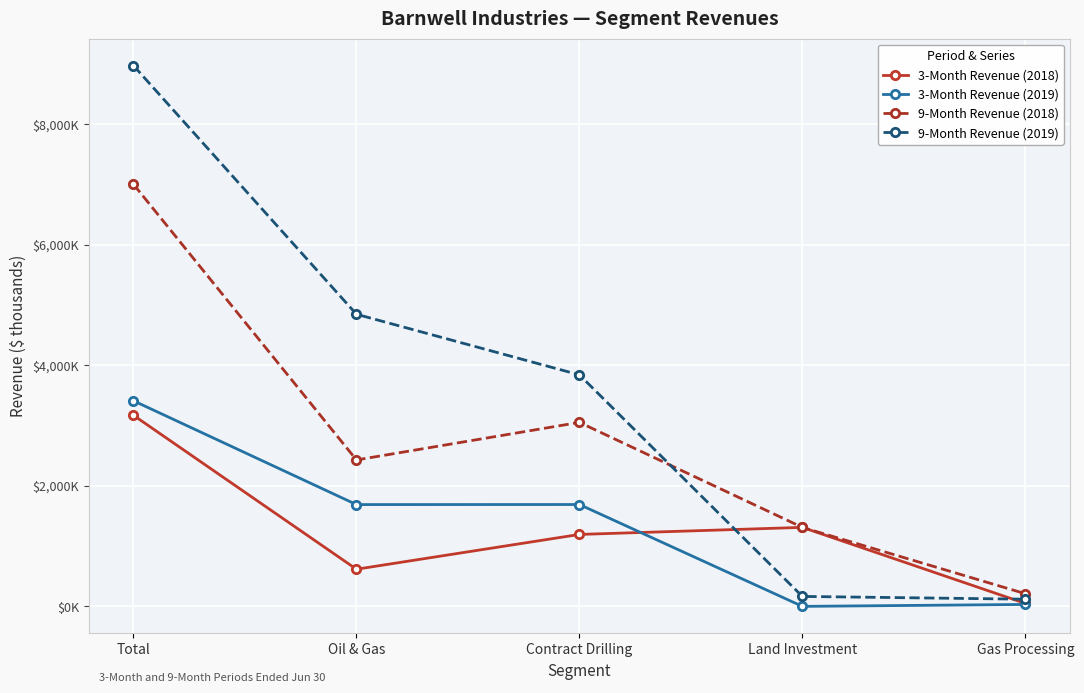

Rank the series by their maximum value, from highest to lowest.

9-Month Revenue (2019), 9-Month Revenue (2018), 3-Month Revenue (2019), 3-Month Revenue (2018)